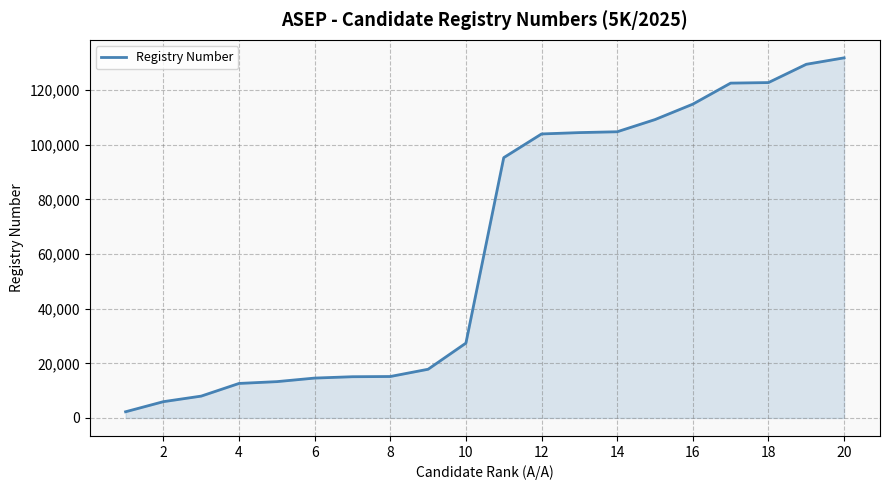

What is the greatest value displayed?

131821